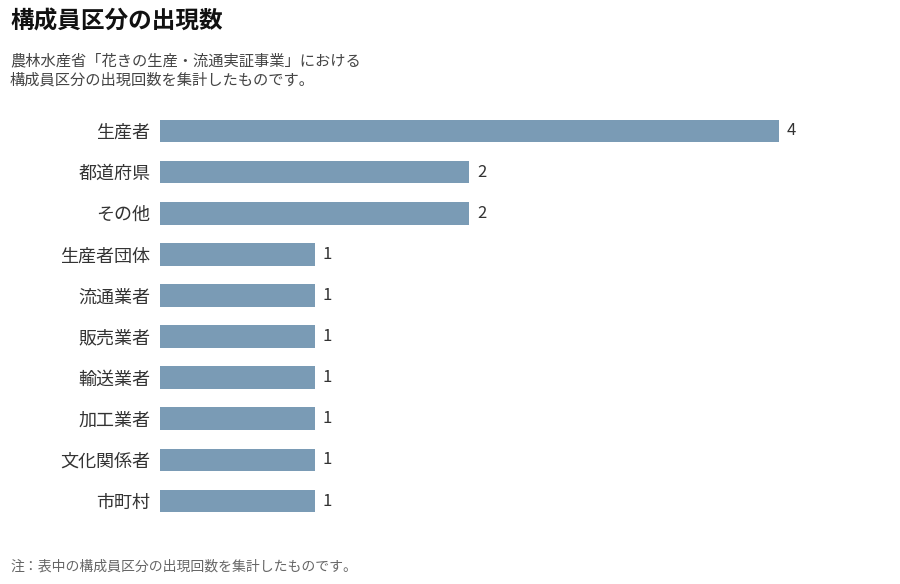

Reading top to bottom, transcribe all the data shown in this chart.

生産者=4	都道府県=2	その他=2	生産者団体=1	流通業者=1	販売業者=1	輸送業者=1	加工業者=1	文化関係者=1	市町村=1